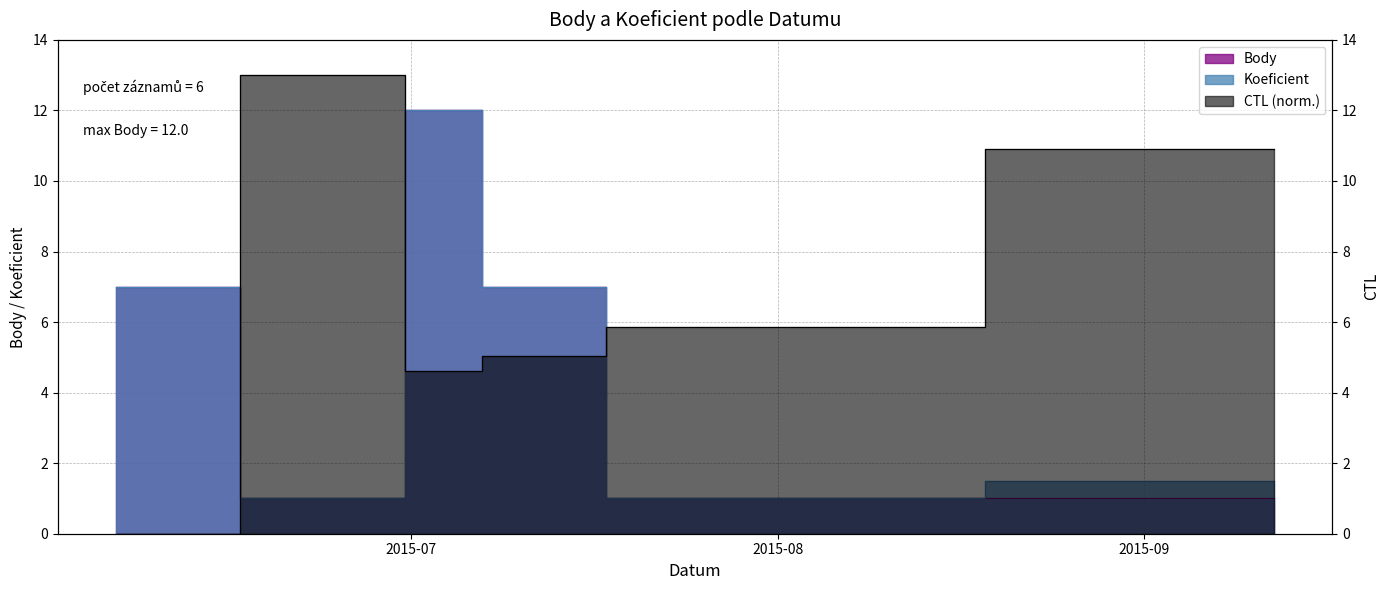

Reading right to left, transcribe all the data shown in this chart.

Body: 2015-09-12=1.0	2015-07-25=1.0	2015-07-10=7.0	2015-07-04=12.0	2015-06-27=1.0	2015-06-06=7.0
Koeficient: 2015-09-12=1.5	2015-07-25=1.0	2015-07-10=7.0	2015-07-04=12.0	2015-06-27=1.0	2015-06-06=7.0
CTL_scaled: 2015-09-12=10.9	2015-07-25=5.9	2015-07-10=5.0	2015-07-04=4.6	2015-06-27=13.0	2015-06-06=0.0